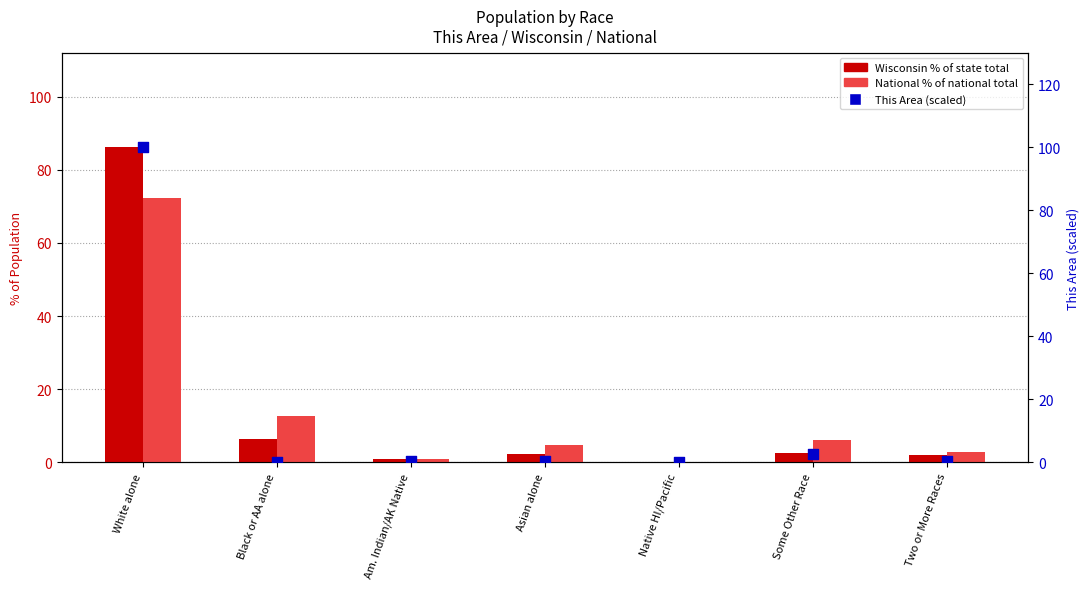

At which category is the sum across all series the highest?

White alone